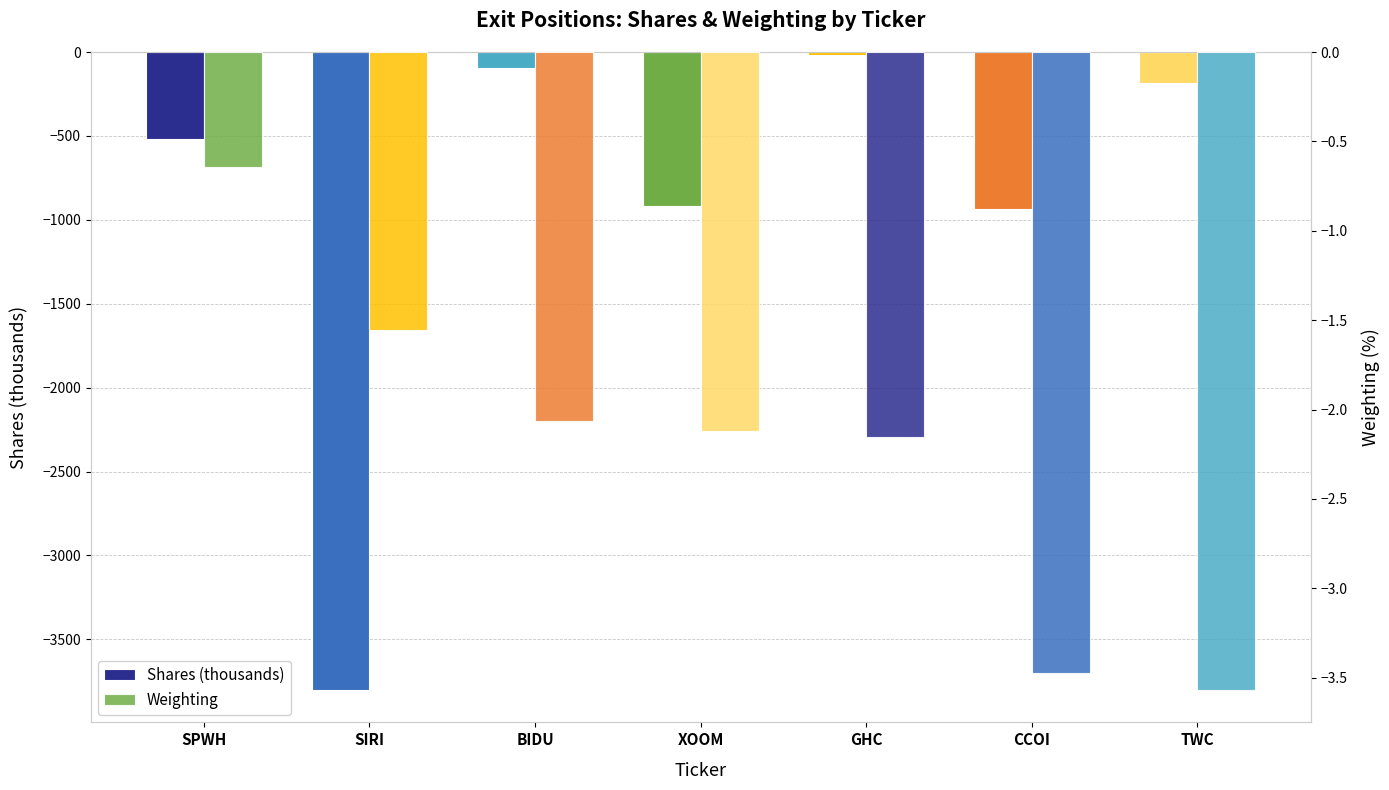

Reading left to right, what are all the values shown in this chart?

Shares (thousands): SPWH=-518.4	SIRI=-3804.3	BIDU=-94.7	XOOM=-917.5	GHC=-18.3	CCOI=-937.1	TWC=-182.9
Weighting: SPWH=-0.6	SIRI=-1.6	BIDU=-2.1	XOOM=-2.1	GHC=-2.2	CCOI=-3.5	TWC=-3.6